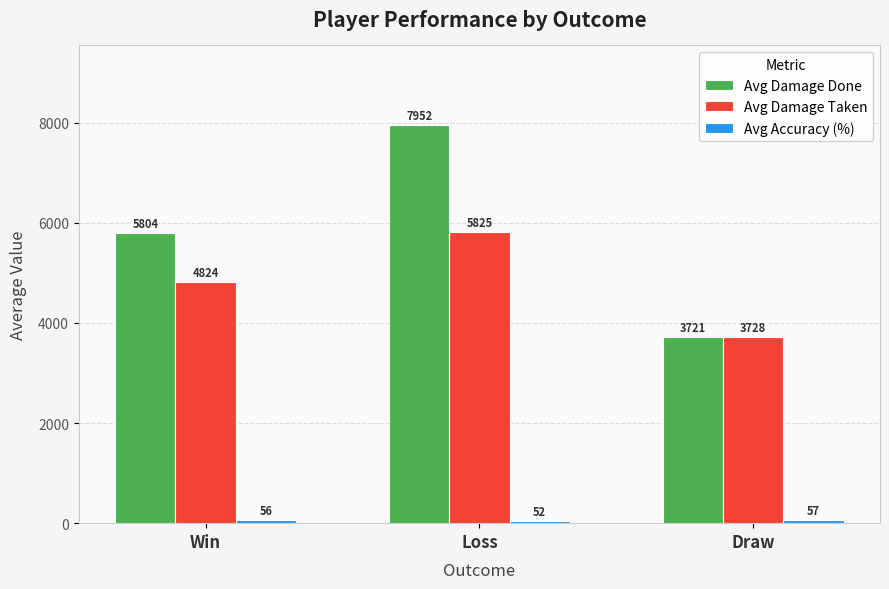

At how many categories does at least one series exceed 4730?

2